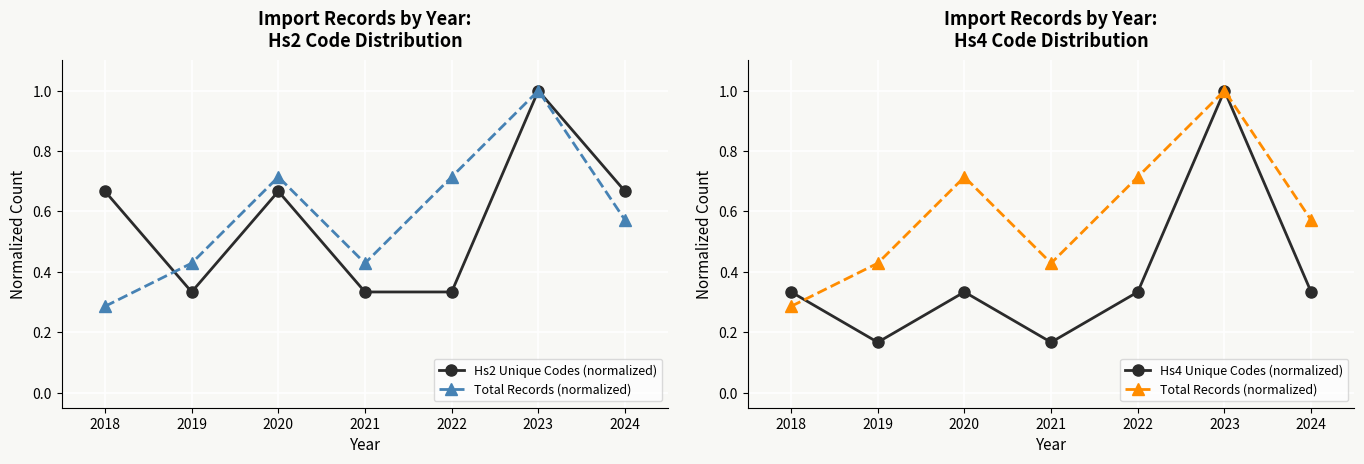

Rank the series by their maximum value, from highest to lowest.

Hs2 Unique Codes (normalized), Total Records (normalized), Hs4 Unique Codes (normalized)